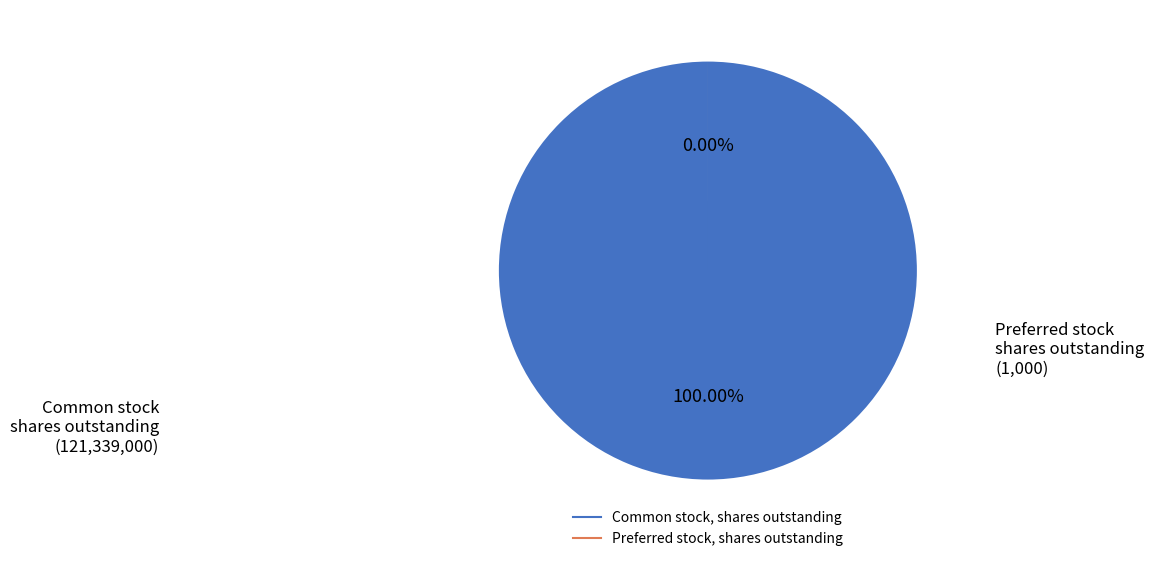

Which category has the biggest portion of the pie?

Common stock, shares outstanding